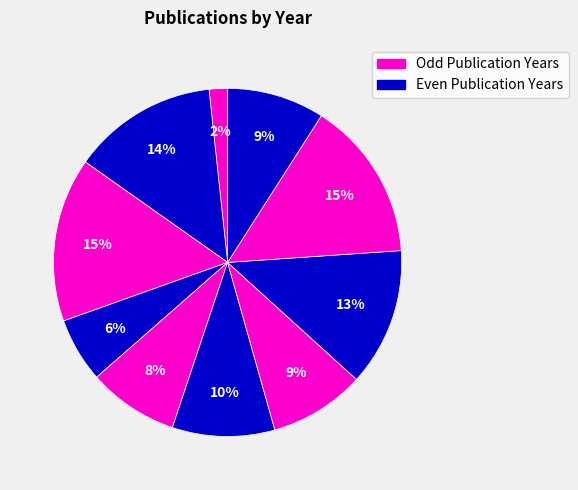

How many slices are in this pie chart?

10